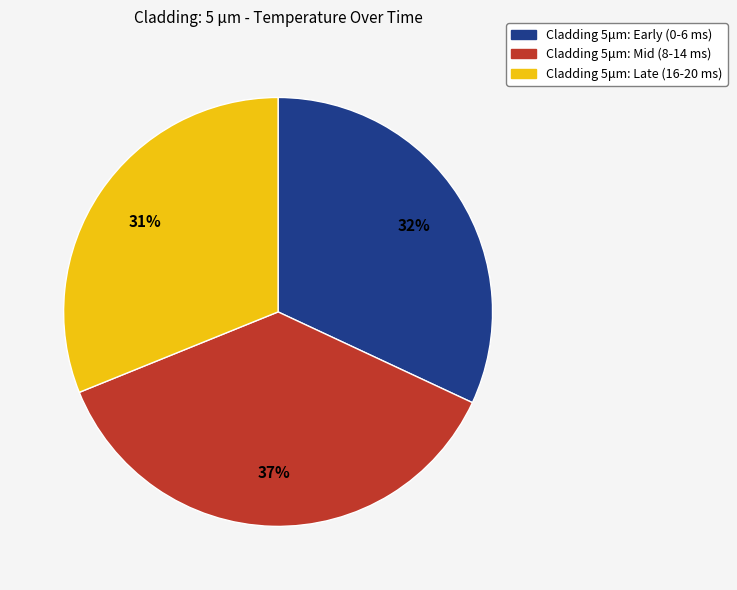

To the nearest percent, what is the difference between the largest and smallest slice percentages?

6%